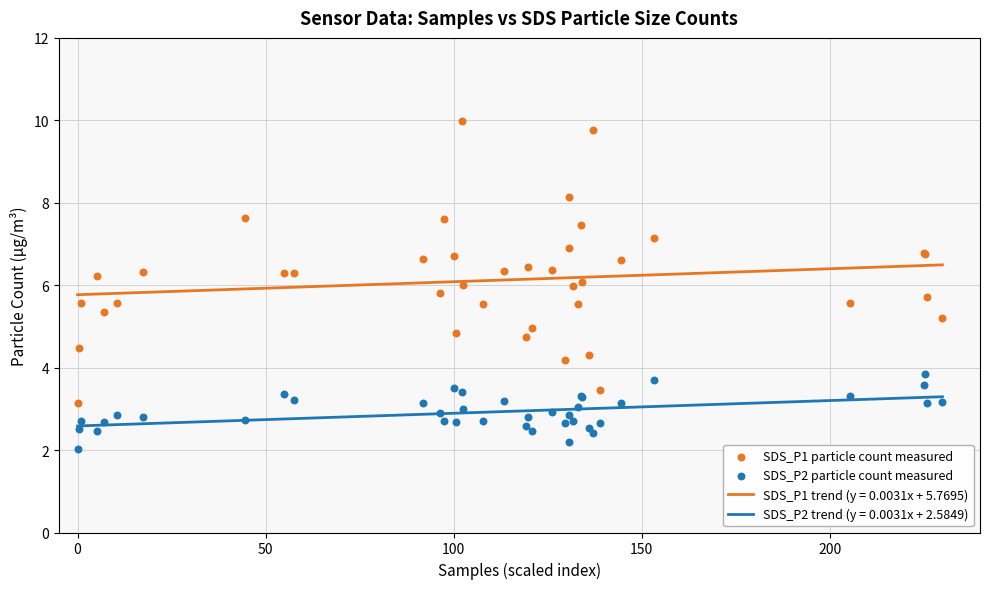

Which series contains the highest Y value?

SDS_P1 particle count measured